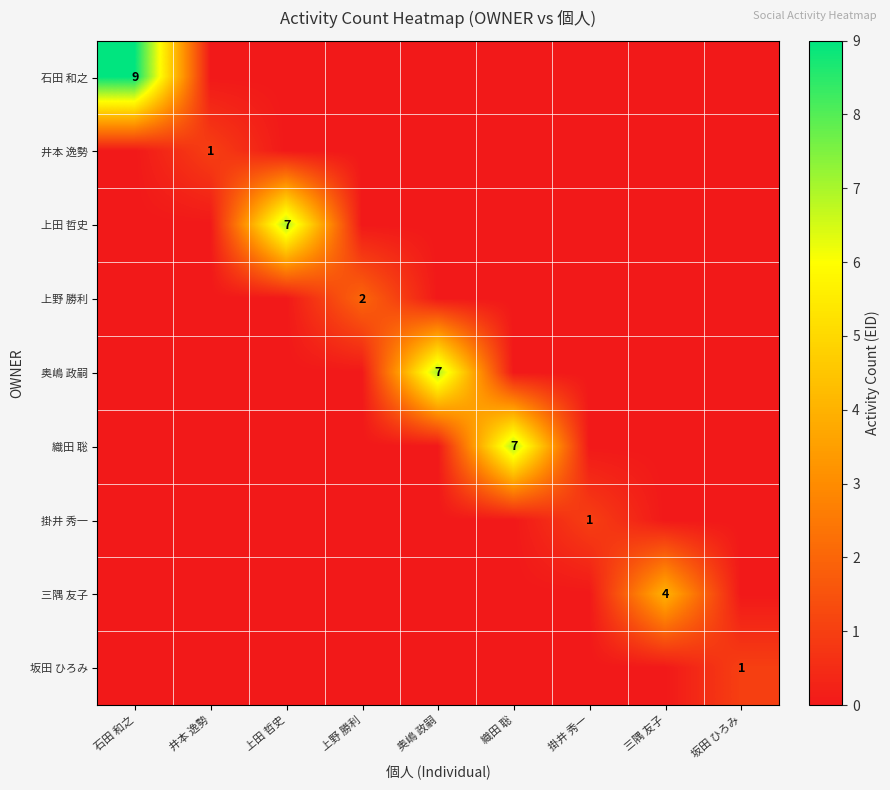

Which category has the lowest value in the 三隅 友子 series?

石田 和之